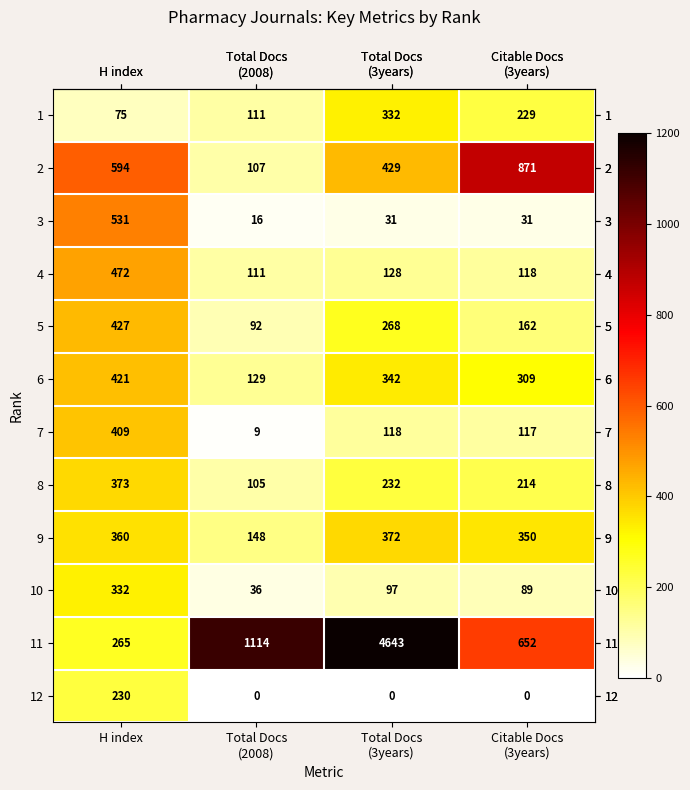

At which label does 8 first exceed 232?

H index